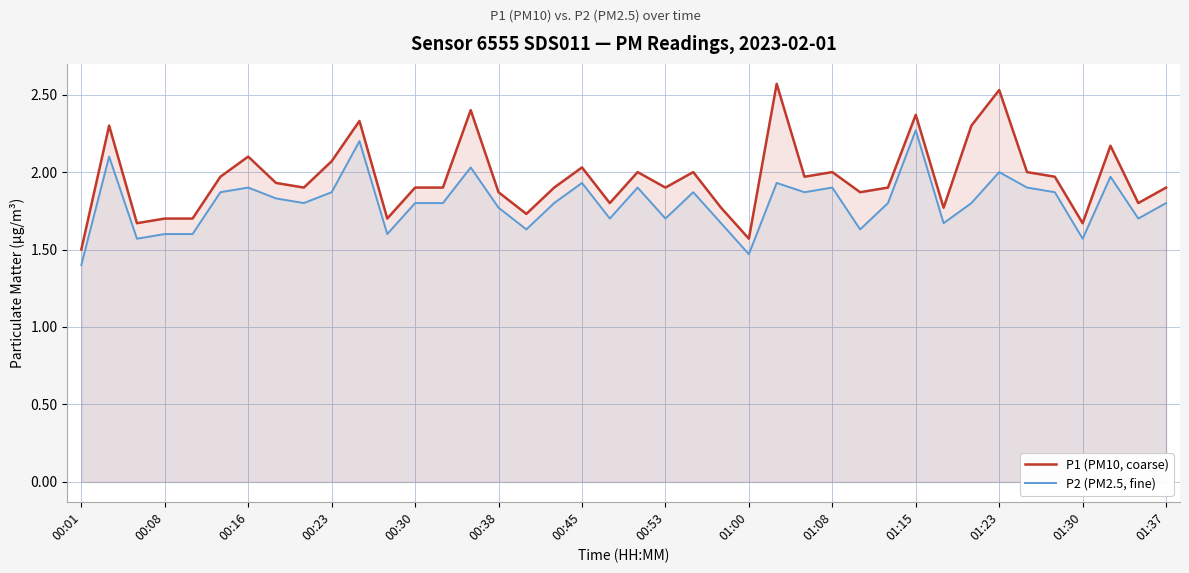

How many interior local peaks does the P2 (PM2.5, fine) series have?

12